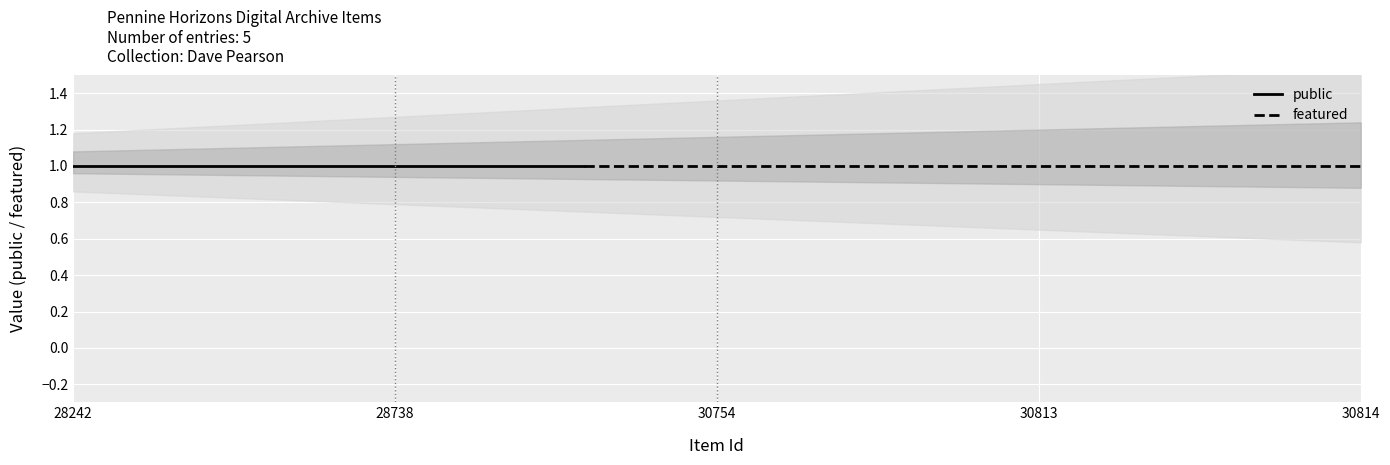

Which category has the lowest value in the featured series?

28242